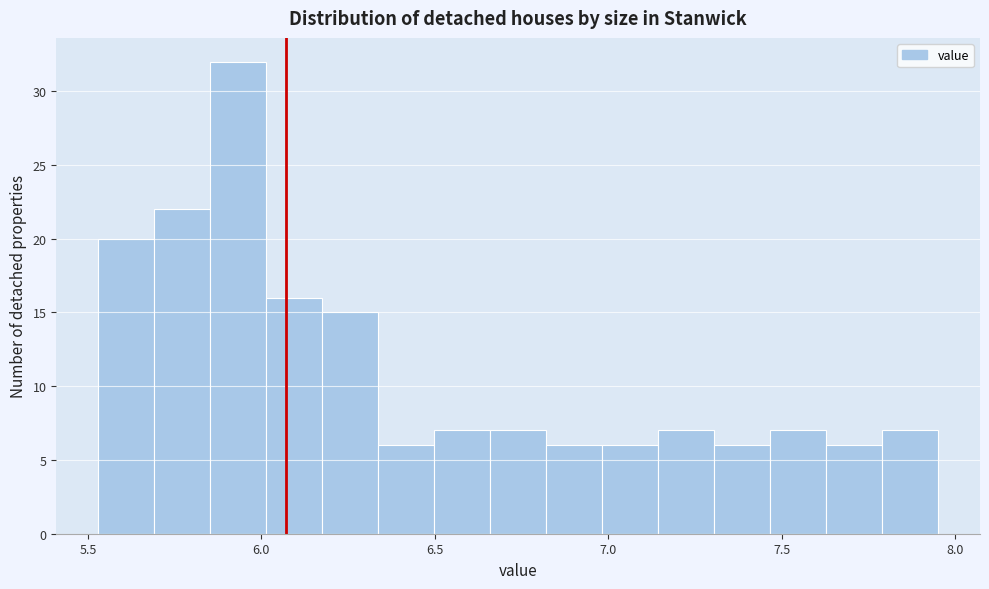

Read against the x-axis, roughly where is the centre of the tallest bar?

5.95